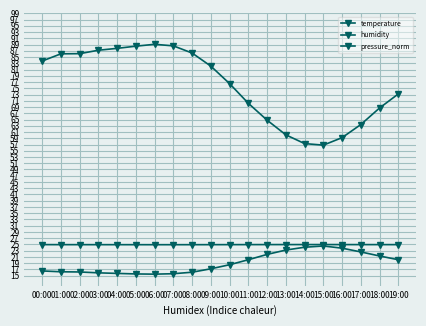

How many data points does each series have?

20